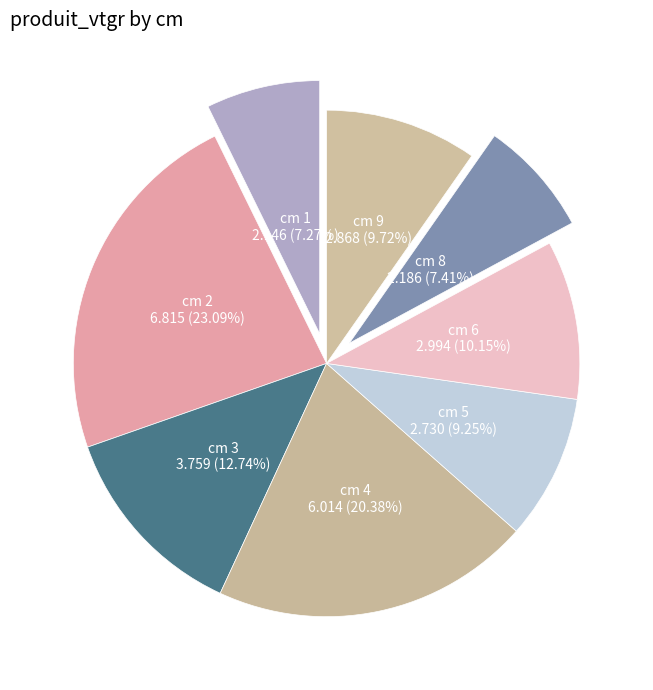

How many slices are in this pie chart?

8